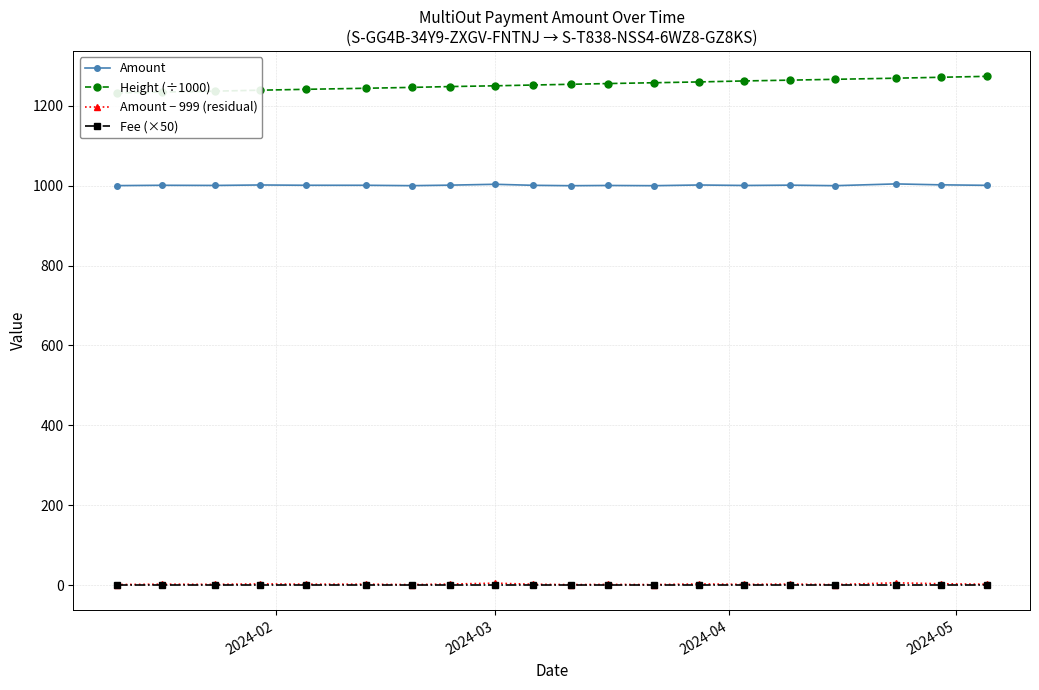

What is the difference between the second highest and minimum values in the Amount − 999 (residual) series?

3.5